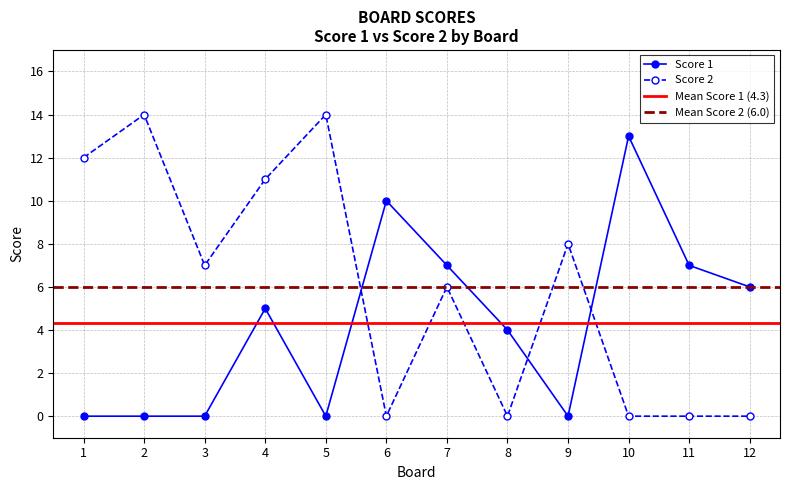

Reading right to left, list all the values displayed in this chart.

Score 1: 6	7	13	0	4	7	10	0	5	0	0	0
Score 2: 0	0	0	8	0	6	0	14	11	7	14	12